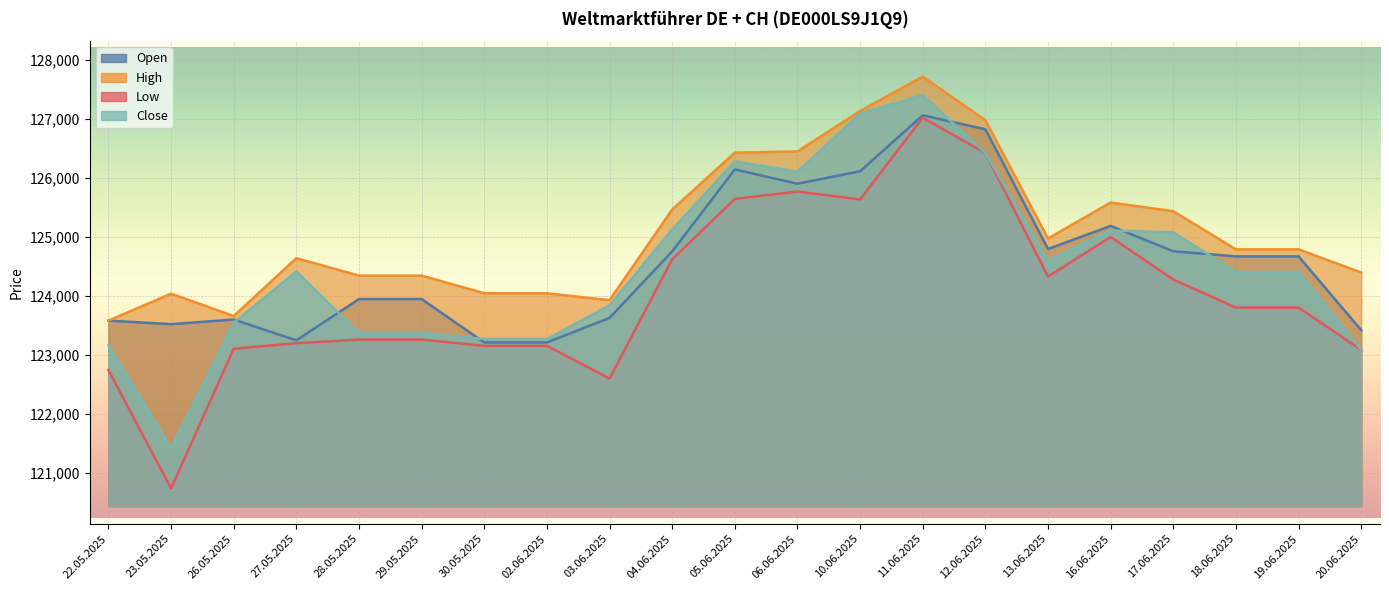

True or false: Open and Low cross at least once.

False